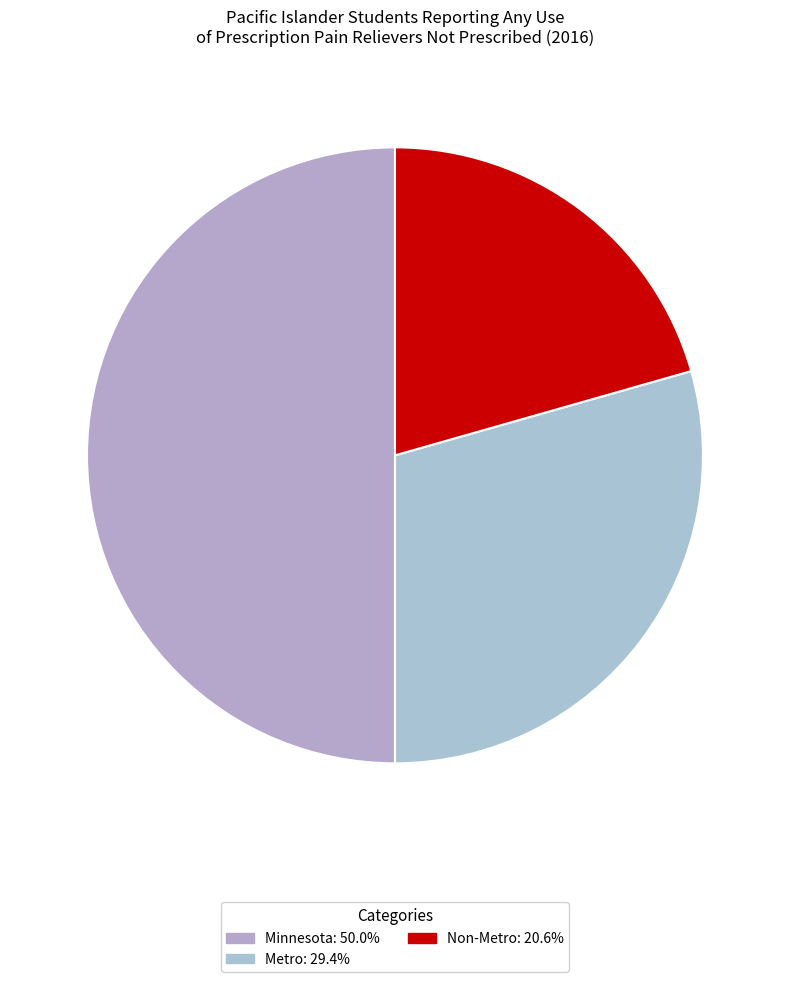

The Non-Metro slice represents 21% of the pie. True or false?

True